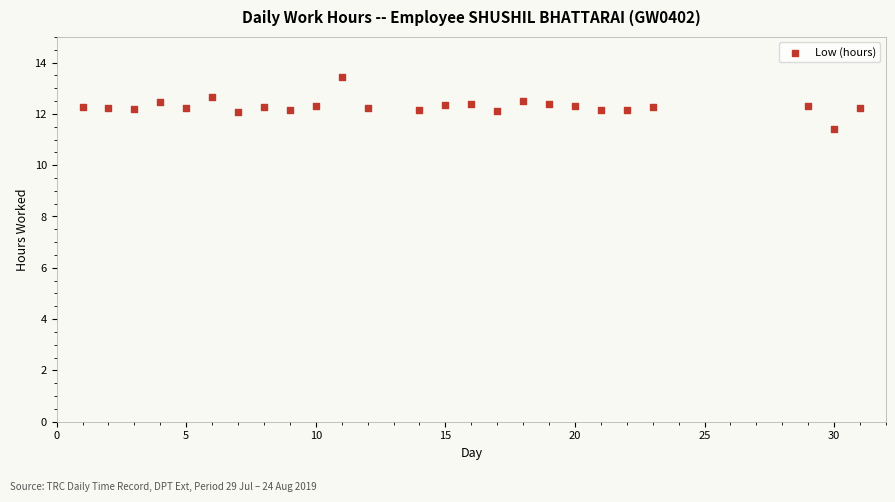

What is the range of Y values (max minus min)?

2.0